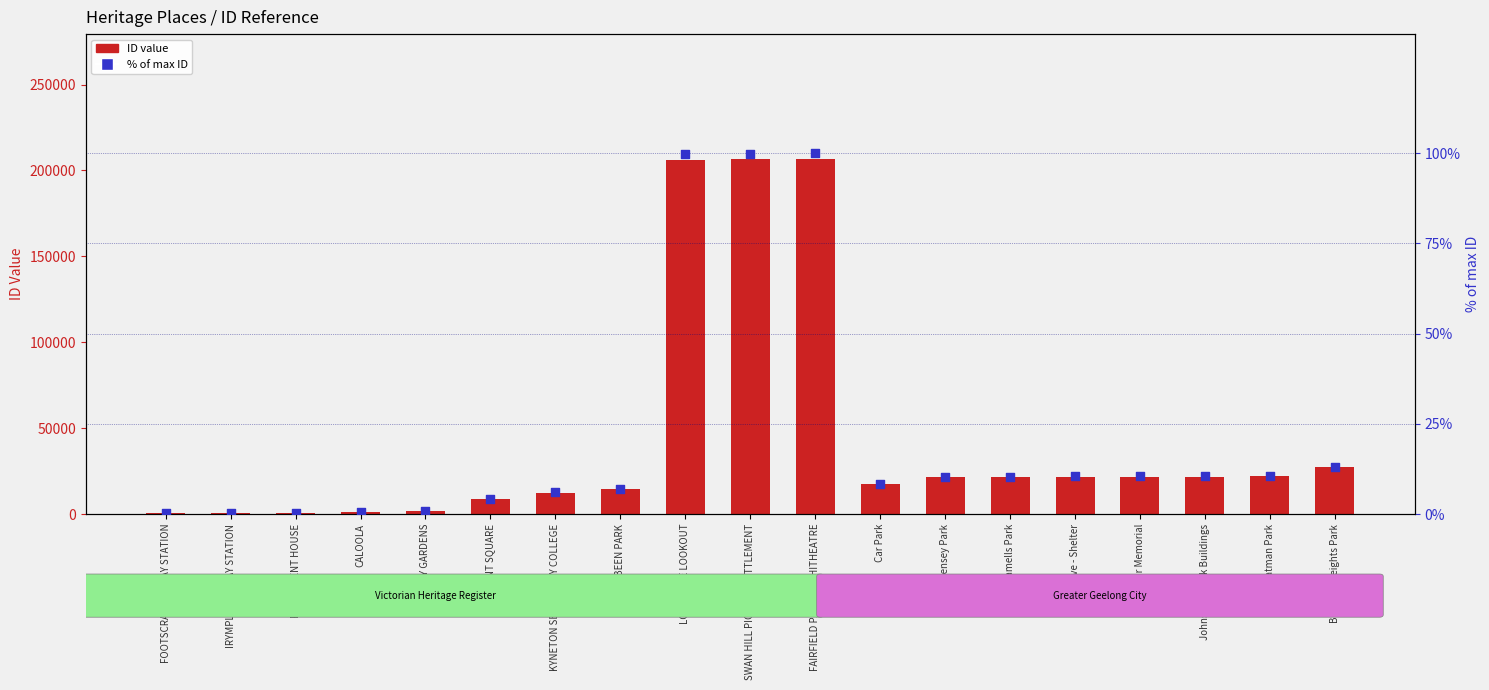

Which series has the largest Y range (max minus min)?

ID value